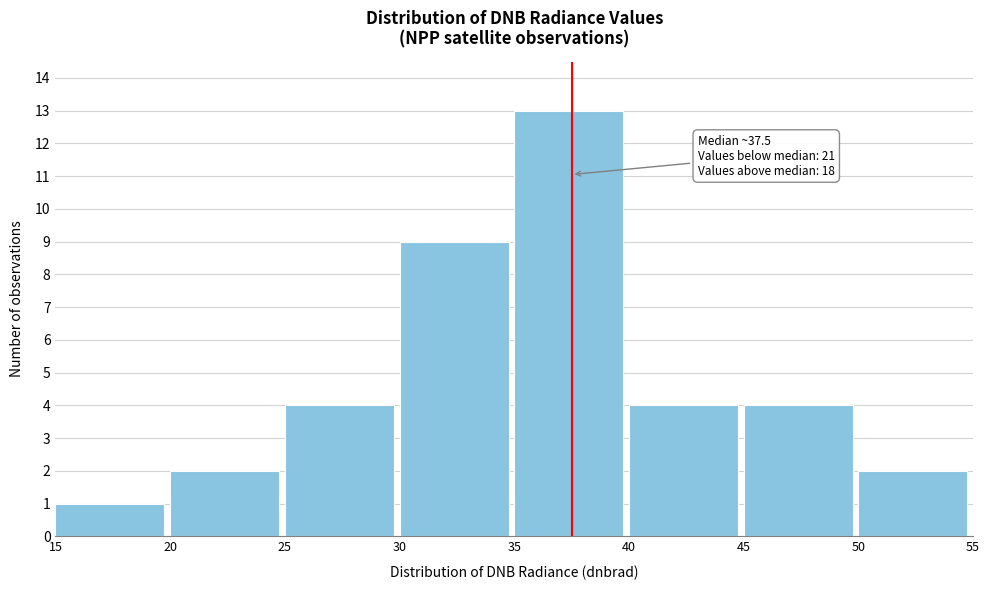

Over which range of the x-axis is the bar tallest?

35 to 40